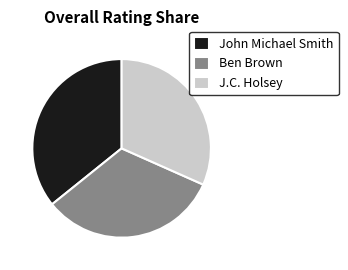

Which category has the smallest portion of the pie?

J.C. Holsey